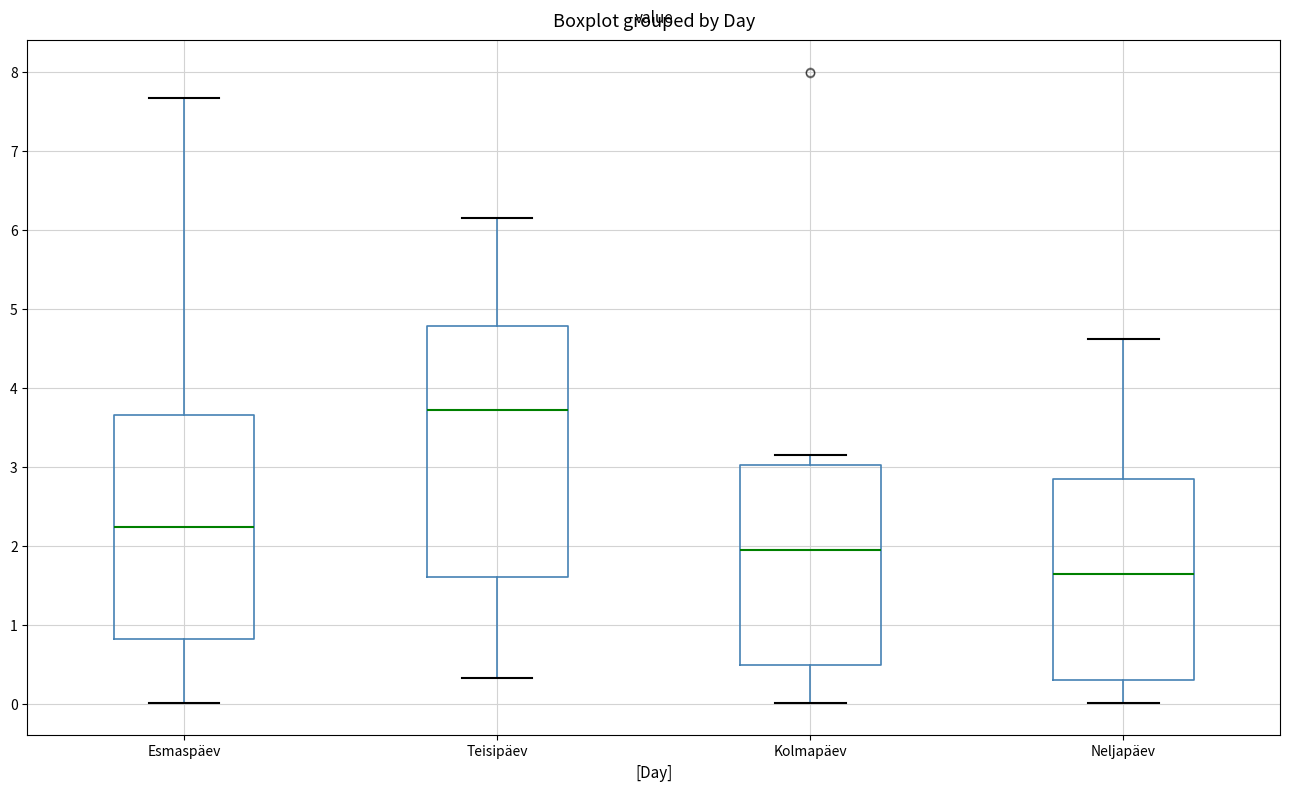

Comparing the boxes themselves (not the whiskers), which one is the tallest?

Teisipäev